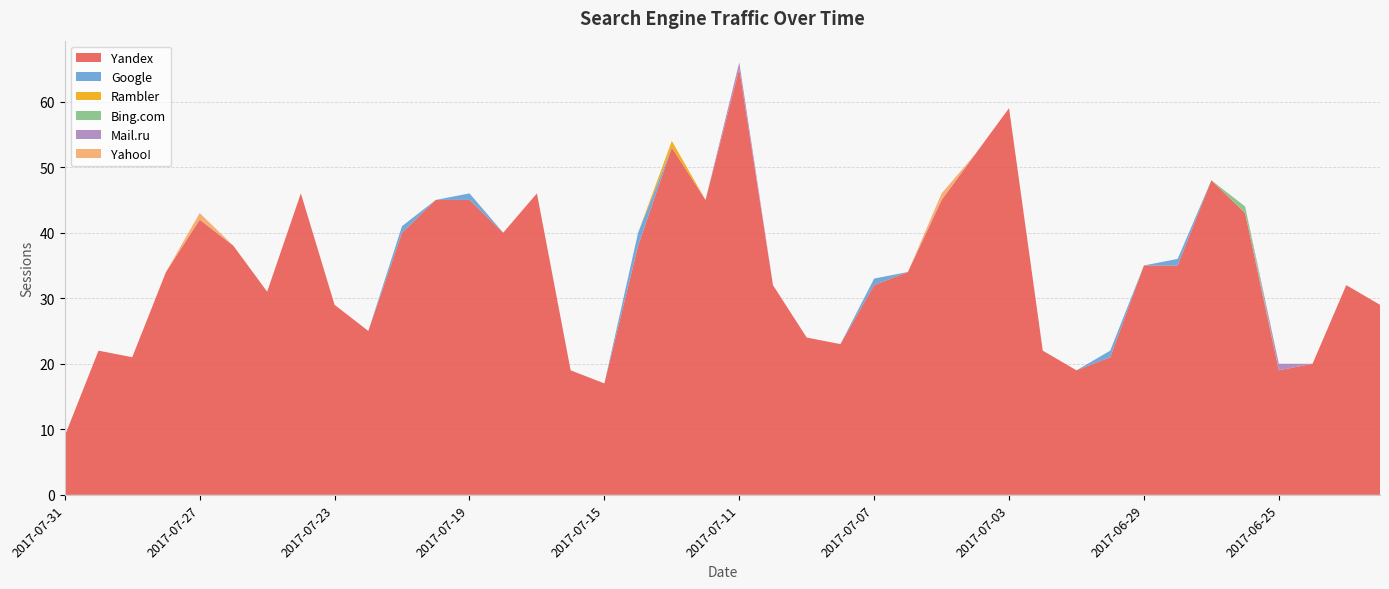

Reading right to left, extract all data points from this chart.

Yandex: 2017-06-22=29	2017-06-23=32	2017-06-24=20	2017-06-25=19	2017-06-26=43	2017-06-27=48	2017-06-28=35	2017-06-29=35	2017-06-30=21	2017-07-01=19	2017-07-02=22	2017-07-03=59	2017-07-04=52	2017-07-05=45	2017-07-06=34	2017-07-07=32	2017-07-08=23	2017-07-09=24	2017-07-10=32	2017-07-11=65	2017-07-12=45	2017-07-13=53	2017-07-14=38	2017-07-15=17	2017-07-16=19	2017-07-17=46	2017-07-18=40	2017-07-19=45	2017-07-20=45	2017-07-21=40	2017-07-22=25	2017-07-23=29	2017-07-24=46	2017-07-25=31	2017-07-26=38	2017-07-27=42	2017-07-28=34	2017-07-29=21	2017-07-30=22	2017-07-31=9
Google: 2017-06-22=0	2017-06-23=0	2017-06-24=0	2017-06-25=0	2017-06-26=0	2017-06-27=0	2017-06-28=1	2017-06-29=0	2017-06-30=1	2017-07-01=0	2017-07-02=0	2017-07-03=0	2017-07-04=0	2017-07-05=0	2017-07-06=0	2017-07-07=1	2017-07-08=0	2017-07-09=0	2017-07-10=0	2017-07-11=0	2017-07-12=0	2017-07-13=0	2017-07-14=2	2017-07-15=0	2017-07-16=0	2017-07-17=0	2017-07-18=0	2017-07-19=1	2017-07-20=0	2017-07-21=1	2017-07-22=0	2017-07-23=0	2017-07-24=0	2017-07-25=0	2017-07-26=0	2017-07-27=0	2017-07-28=0	2017-07-29=0	2017-07-30=0	2017-07-31=0
Rambler: 2017-06-22=0	2017-06-23=0	2017-06-24=0	2017-06-25=0	2017-06-26=0	2017-06-27=0	2017-06-28=0	2017-06-29=0	2017-06-30=0	2017-07-01=0	2017-07-02=0	2017-07-03=0	2017-07-04=0	2017-07-05=0	2017-07-06=0	2017-07-07=0	2017-07-08=0	2017-07-09=0	2017-07-10=0	2017-07-11=0	2017-07-12=0	2017-07-13=1	2017-07-14=0	2017-07-15=0	2017-07-16=0	2017-07-17=0	2017-07-18=0	2017-07-19=0	2017-07-20=0	2017-07-21=0	2017-07-22=0	2017-07-23=0	2017-07-24=0	2017-07-25=0	2017-07-26=0	2017-07-27=0	2017-07-28=0	2017-07-29=0	2017-07-30=0	2017-07-31=0
Bing.com: 2017-06-22=0	2017-06-23=0	2017-06-24=0	2017-06-25=0	2017-06-26=1	2017-06-27=0	2017-06-28=0	2017-06-29=0	2017-06-30=0	2017-07-01=0	2017-07-02=0	2017-07-03=0	2017-07-04=0	2017-07-05=0	2017-07-06=0	2017-07-07=0	2017-07-08=0	2017-07-09=0	2017-07-10=0	2017-07-11=0	2017-07-12=0	2017-07-13=0	2017-07-14=0	2017-07-15=0	2017-07-16=0	2017-07-17=0	2017-07-18=0	2017-07-19=0	2017-07-20=0	2017-07-21=0	2017-07-22=0	2017-07-23=0	2017-07-24=0	2017-07-25=0	2017-07-26=0	2017-07-27=0	2017-07-28=0	2017-07-29=0	2017-07-30=0	2017-07-31=0
Mail.ru: 2017-06-22=0	2017-06-23=0	2017-06-24=0	2017-06-25=1	2017-06-26=0	2017-06-27=0	2017-06-28=0	2017-06-29=0	2017-06-30=0	2017-07-01=0	2017-07-02=0	2017-07-03=0	2017-07-04=0	2017-07-05=0	2017-07-06=0	2017-07-07=0	2017-07-08=0	2017-07-09=0	2017-07-10=0	2017-07-11=1	2017-07-12=0	2017-07-13=0	2017-07-14=0	2017-07-15=0	2017-07-16=0	2017-07-17=0	2017-07-18=0	2017-07-19=0	2017-07-20=0	2017-07-21=0	2017-07-22=0	2017-07-23=0	2017-07-24=0	2017-07-25=0	2017-07-26=0	2017-07-27=0	2017-07-28=0	2017-07-29=0	2017-07-30=0	2017-07-31=0
Yahoo!: 2017-06-22=0	2017-06-23=0	2017-06-24=0	2017-06-25=0	2017-06-26=0	2017-06-27=0	2017-06-28=0	2017-06-29=0	2017-06-30=0	2017-07-01=0	2017-07-02=0	2017-07-03=0	2017-07-04=0	2017-07-05=1	2017-07-06=0	2017-07-07=0	2017-07-08=0	2017-07-09=0	2017-07-10=0	2017-07-11=0	2017-07-12=0	2017-07-13=0	2017-07-14=0	2017-07-15=0	2017-07-16=0	2017-07-17=0	2017-07-18=0	2017-07-19=0	2017-07-20=0	2017-07-21=0	2017-07-22=0	2017-07-23=0	2017-07-24=0	2017-07-25=0	2017-07-26=0	2017-07-27=1	2017-07-28=0	2017-07-29=0	2017-07-30=0	2017-07-31=0